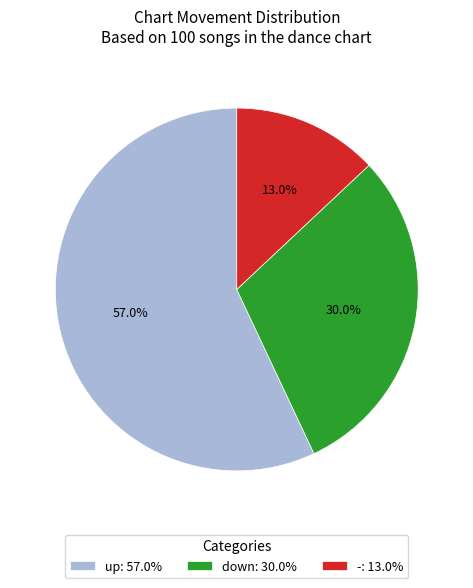

What is the ratio of the value at up to the value at -?

4.4